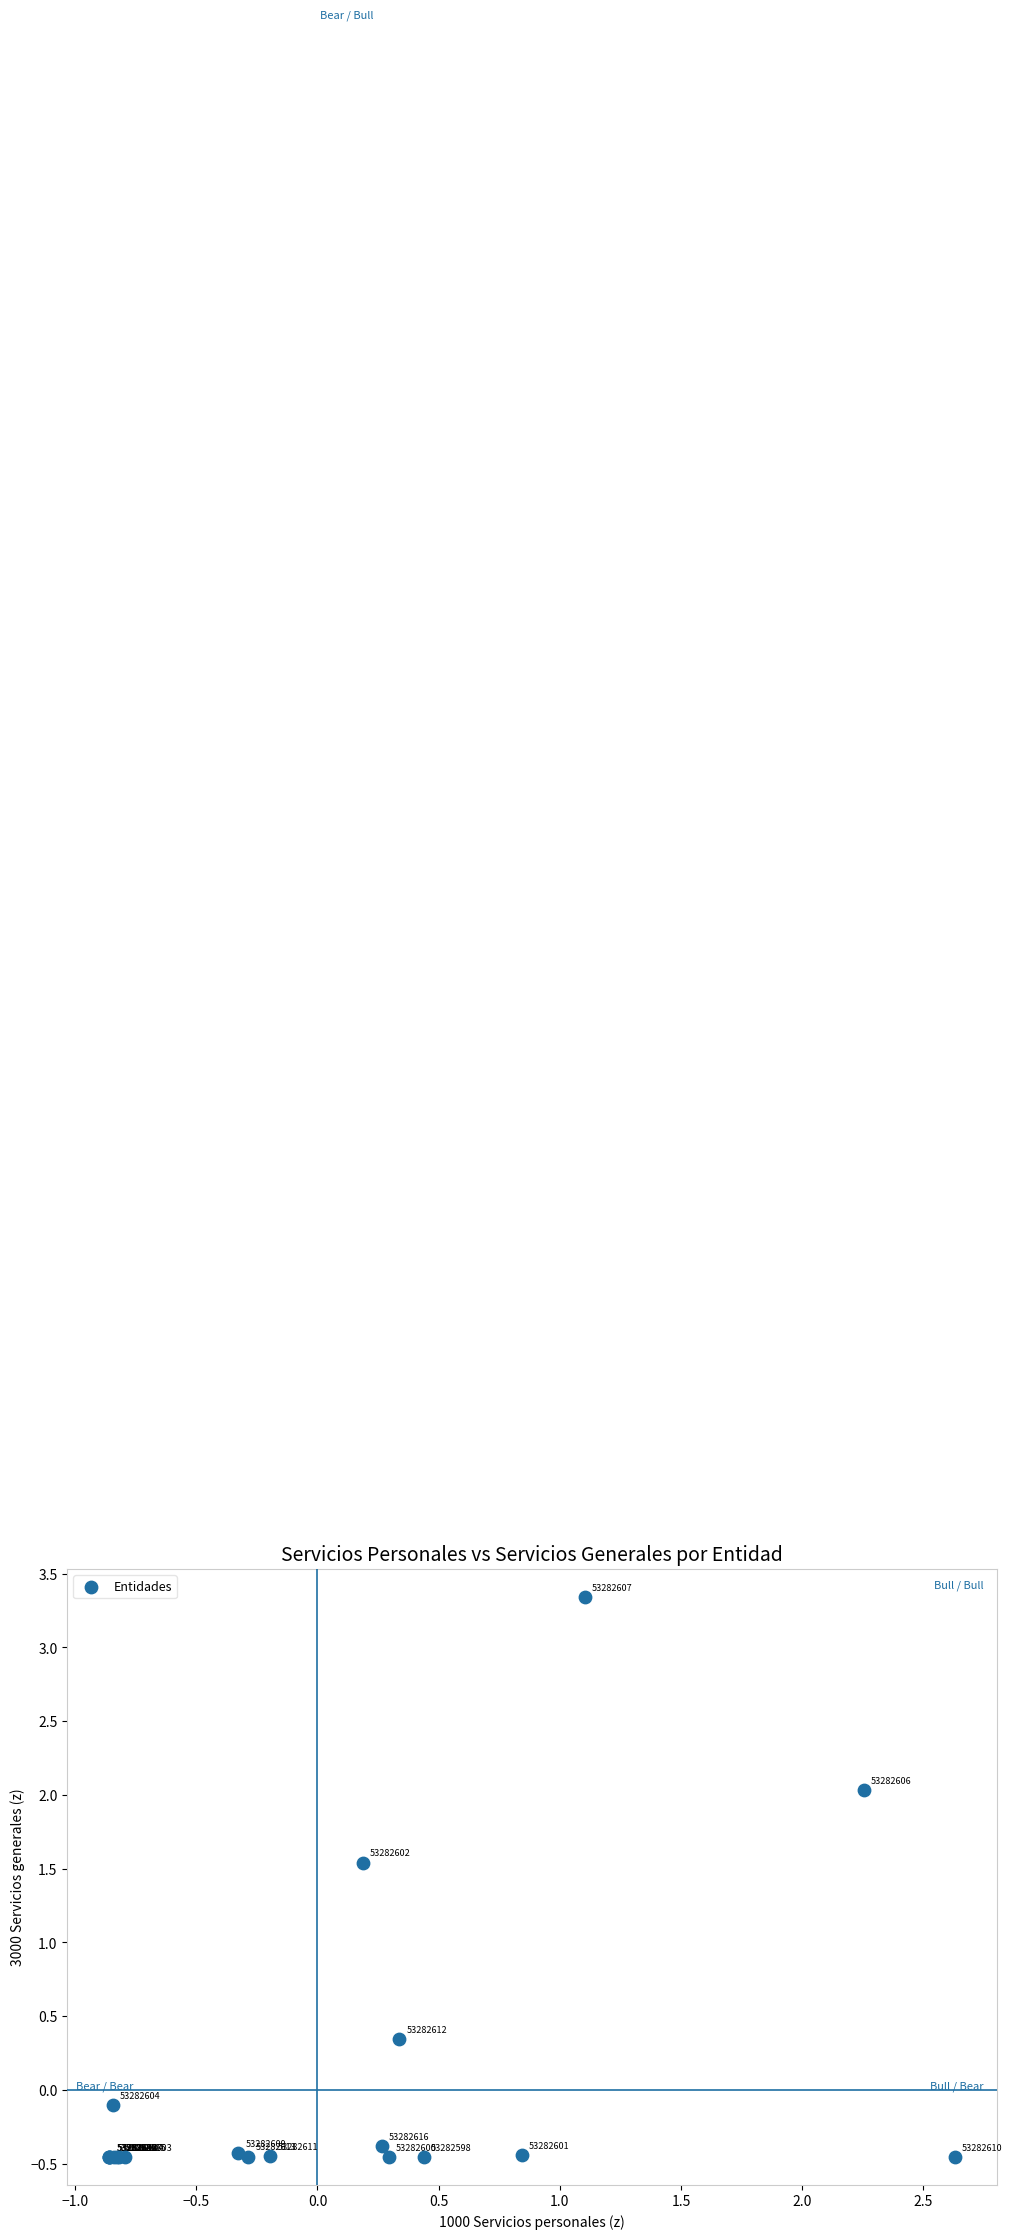

What Y value in the scatter plot is closest to 1?

1.5